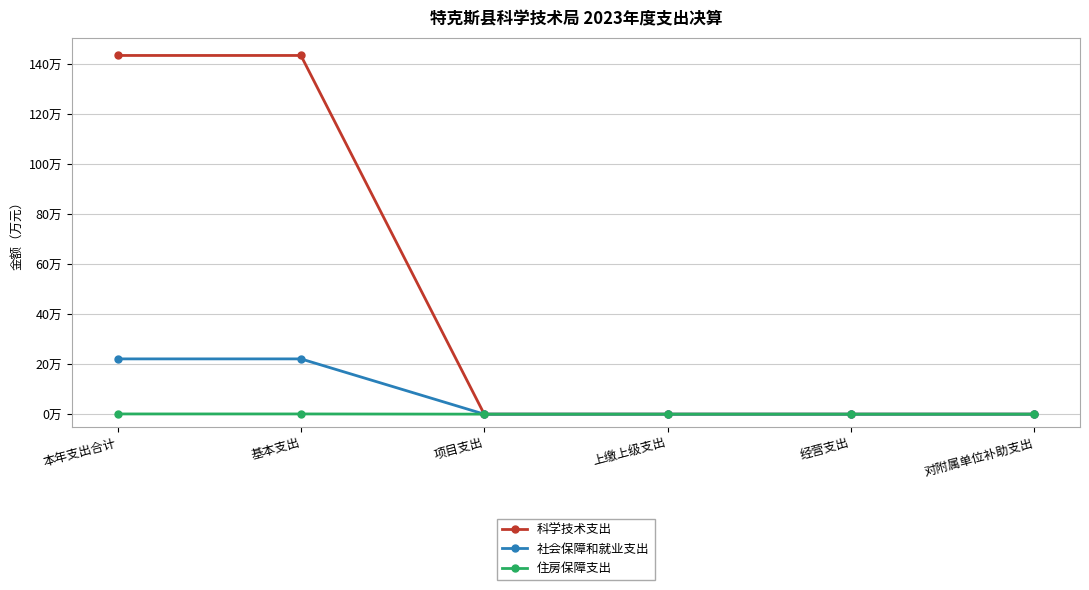

True or false: 科学技术支出 has a value of 0.0 at 对附属单位补助支出.

True